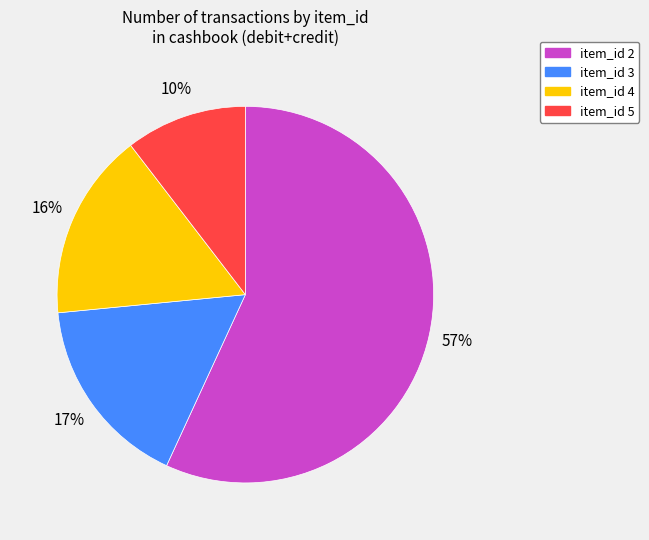

True or false: item_id 2 accounts for 1% of the total.

False